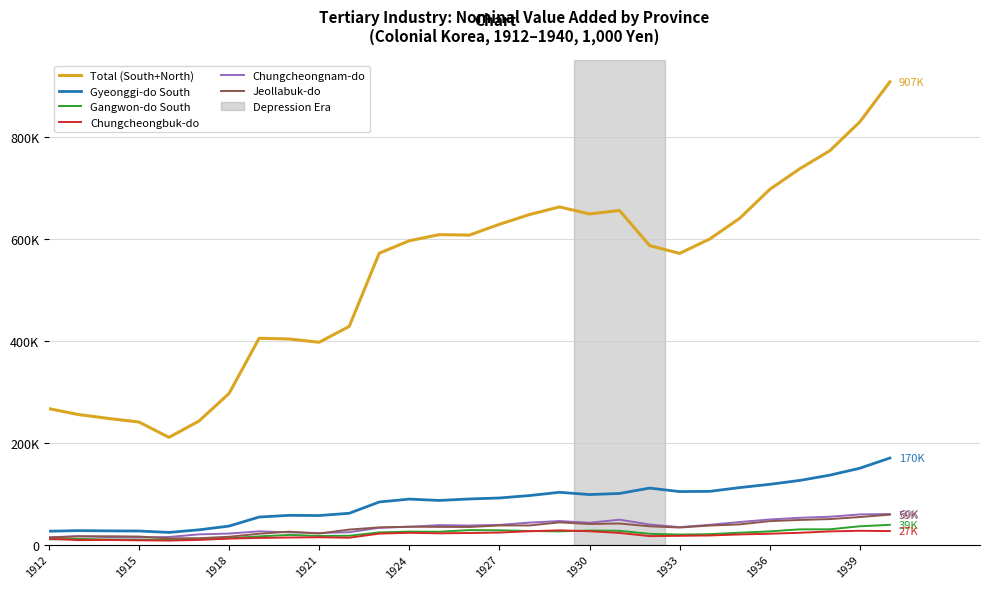

True or false: Gyeonggi-do South and Chungcheongnam-do cross at least once.

False